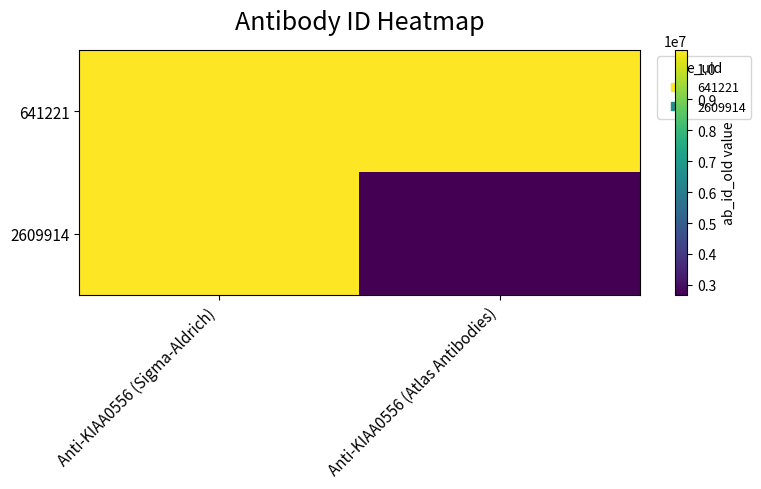

List the series in order of their overall mean, highest first.

641221, 2609914